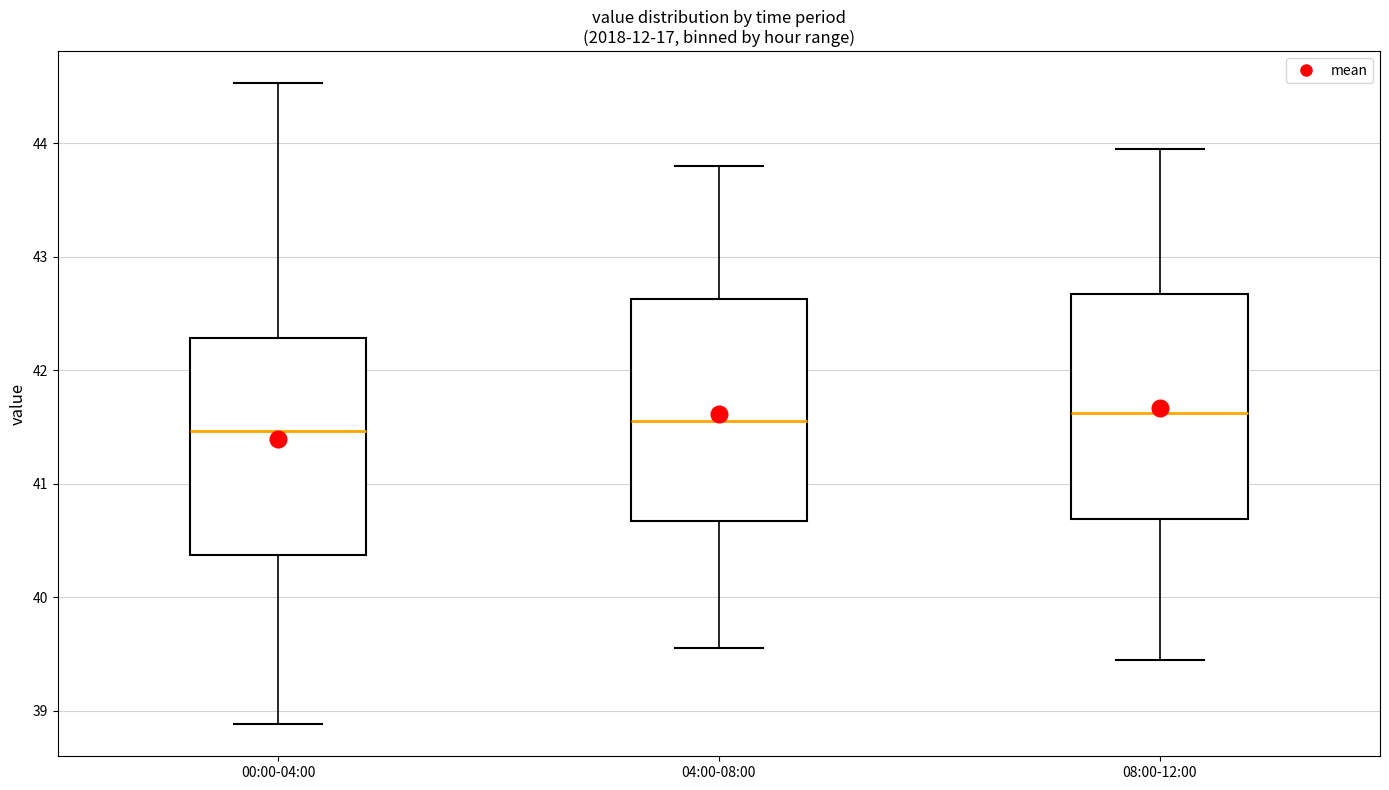

Reading left to right, transcribe this box plot: for each box, give where its median line is, the range the box spans, and where its two whiskers end, as read against the y-axis. The values are not printed on the chart, so give them approximately, as read against the axis.

00:00-04:00: median 41.5, box 40.4 to 42.3, whiskers 38.9 to 44.5
04:00-08:00: median 41.6, box 40.7 to 42.6, whiskers 39.6 to 43.8
08:00-12:00: median 41.6, box 40.7 to 42.7, whiskers 39.5 to 44.0